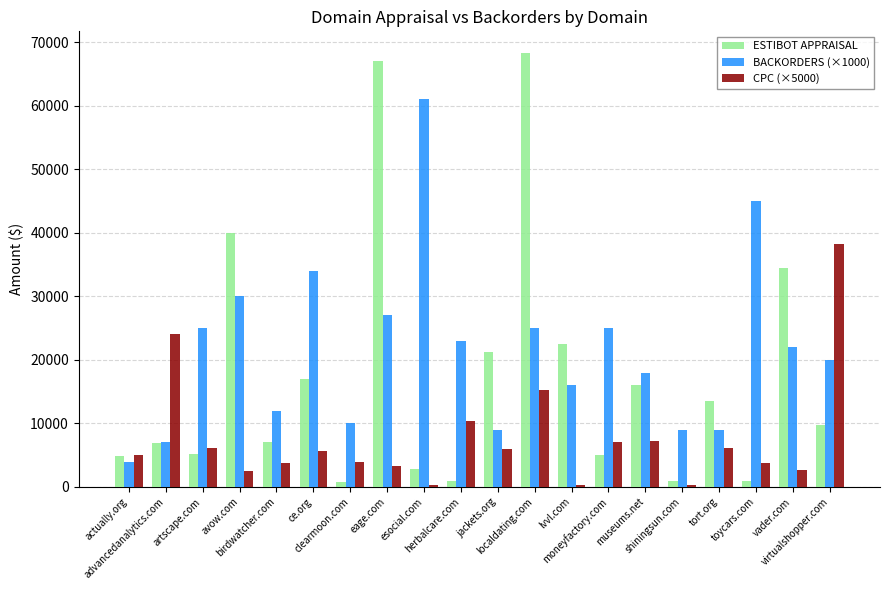

Is the value of CPC (×5000) at moneyfactory.com greater than the value of ESTIBOT APPRAISAL at tort.org?

No